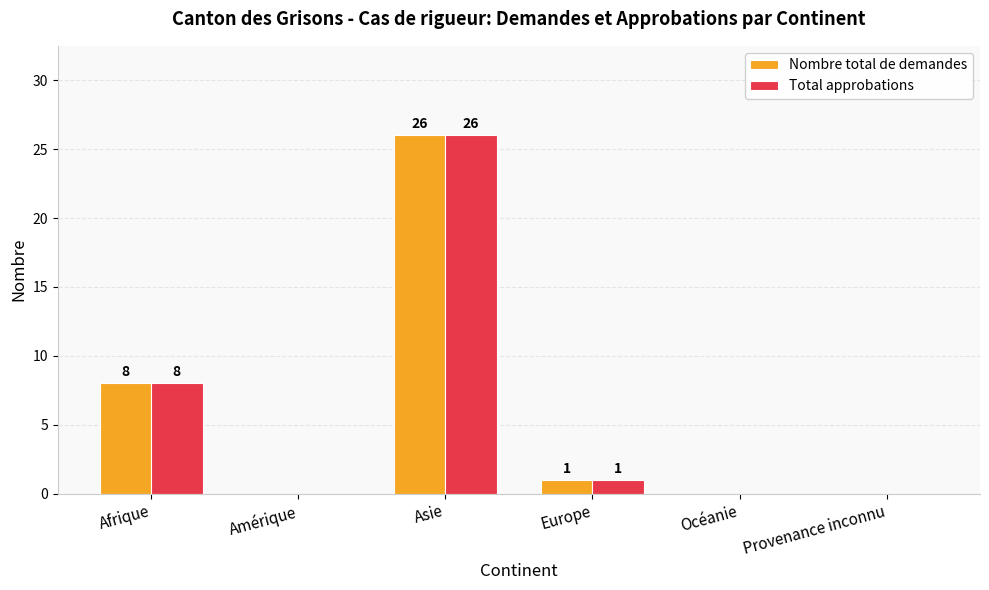

The Total approbations series shows 44 at Asie. True or false?

False